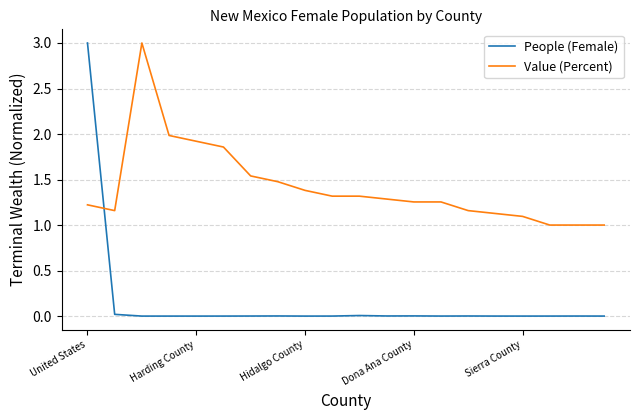

How many intersections are there between People (Female) and Value (Percent)?

1